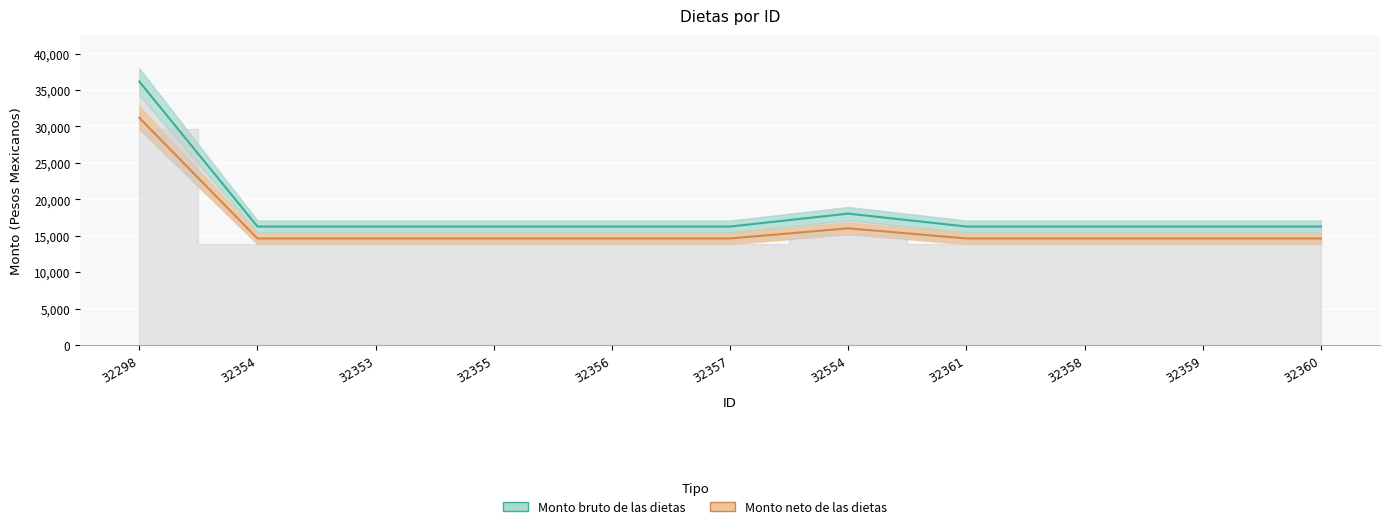

What position from the left is 32298?

1